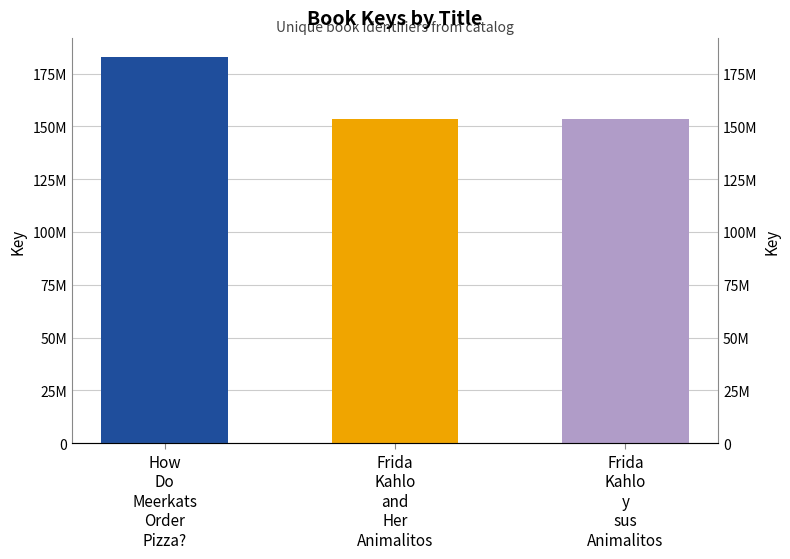

Which label corresponds to the largest value in the chart?

How
Do
Meerkats
Order
Pizza?